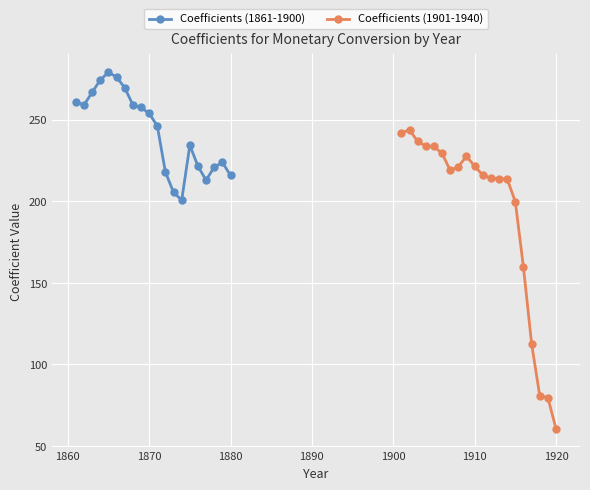

Rank the series by their average value, from lowest to highest.

Coefficients (1901-1940), Coefficients (1861-1900)